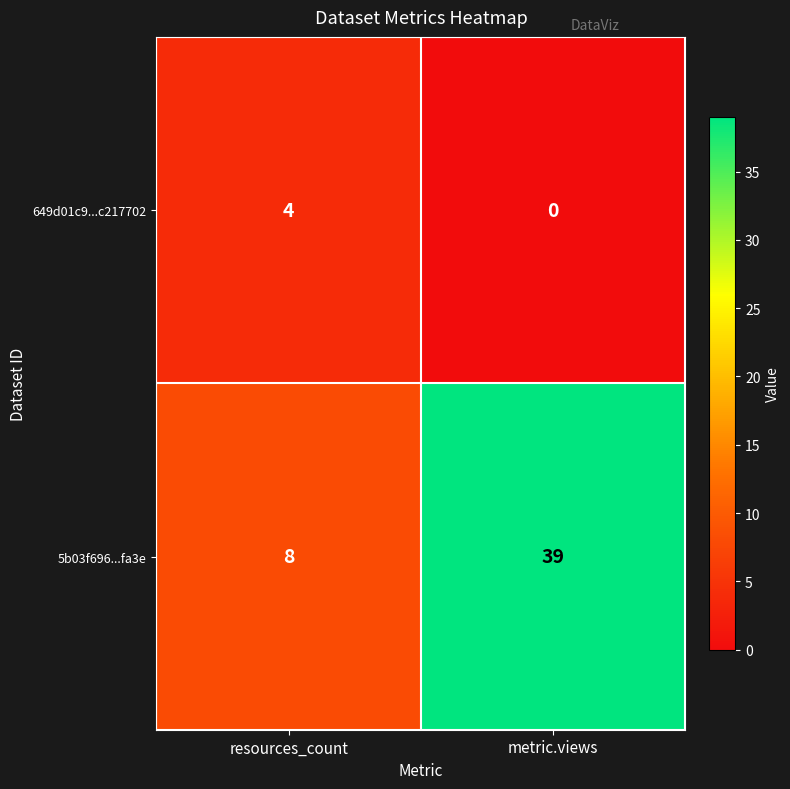

Which series has the largest range (max minus min)?

5b03f696...fa3e